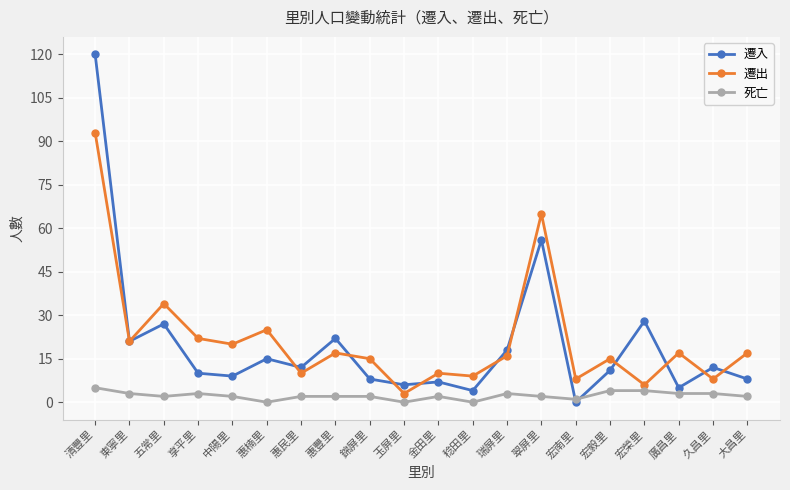

Read the 死亡 value at 宏榮里.

4